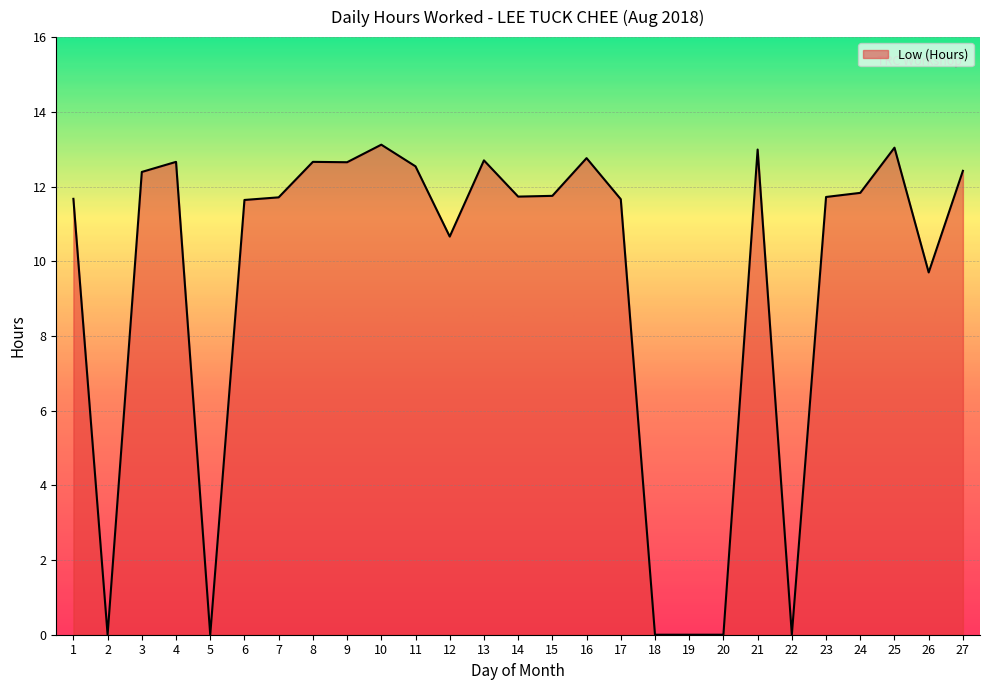

What is the change in value from 10 to 14?

-1.4